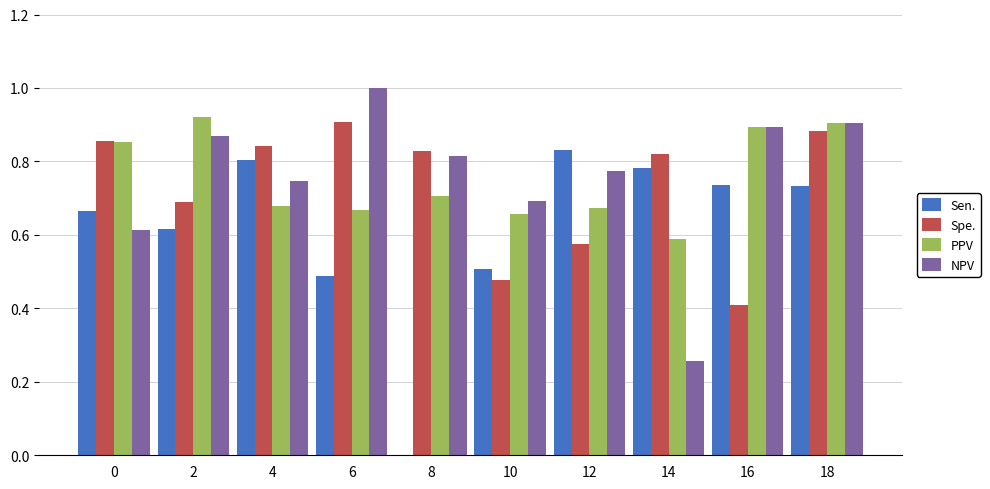

Between 10 and 18, which series saw the biggest shift?

Spe.